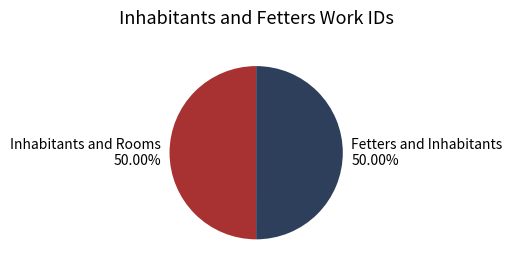

What percentage is the Inhabitants and Rooms slice, to the nearest percent?

50%